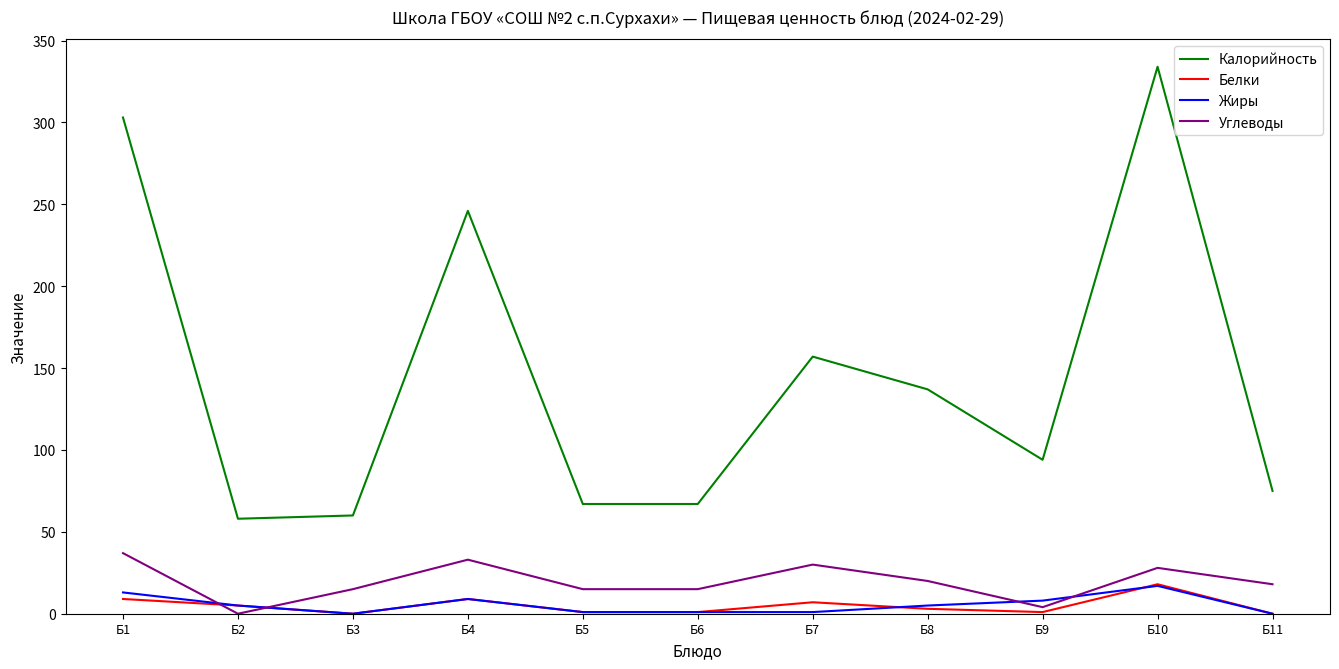

At which category does Жиры reach its first local valley?

Б3